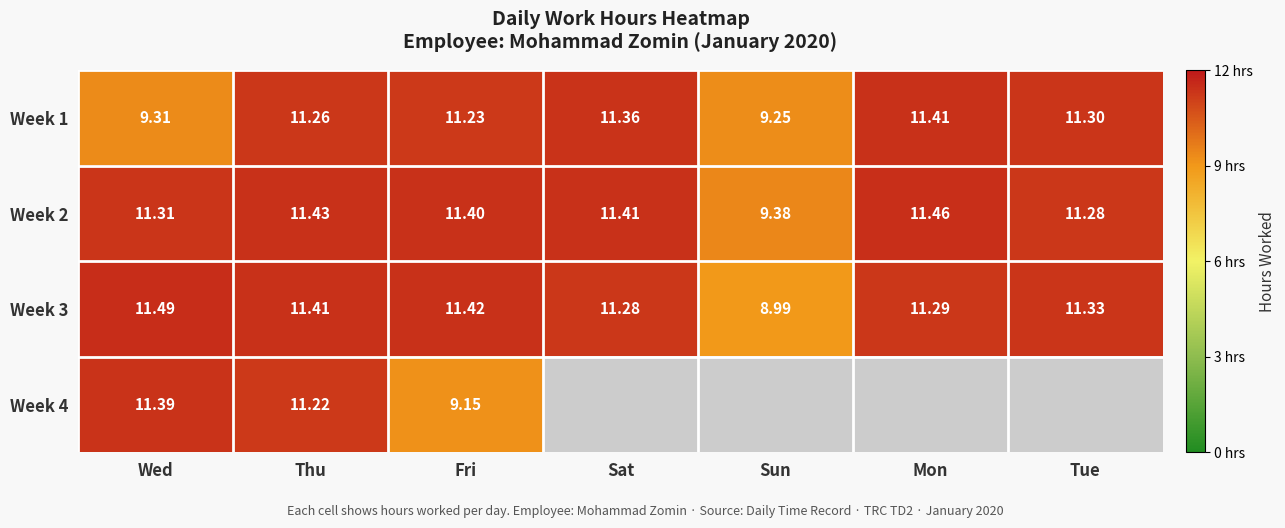

What is the difference between the second highest and second lowest values in the Week 3 series?

0.1